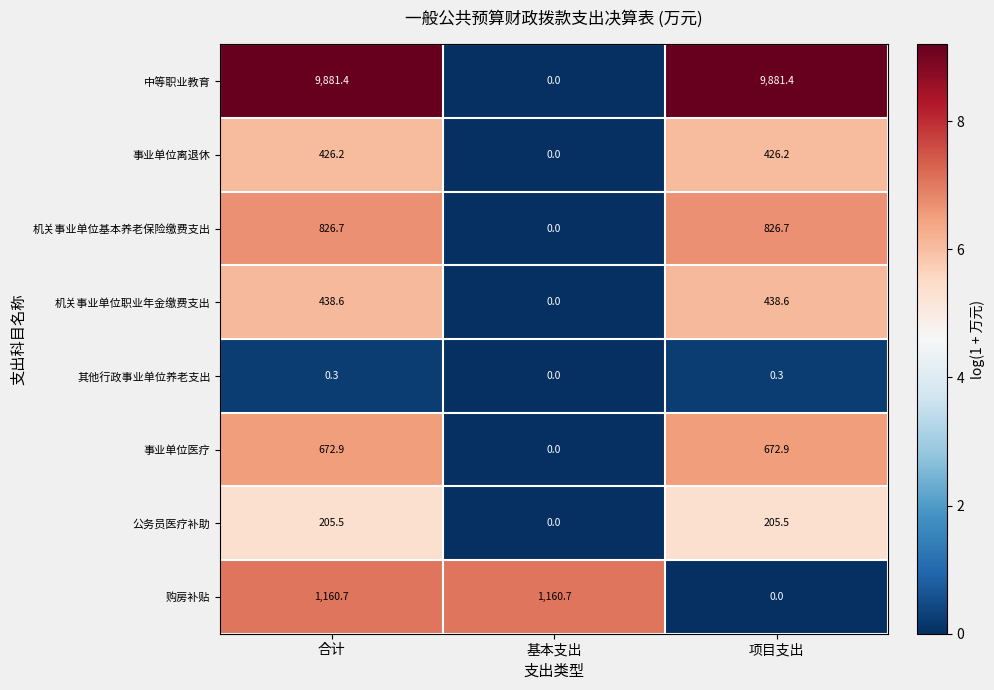

What is the difference between the highest and lowest values at 合计?

9881.1